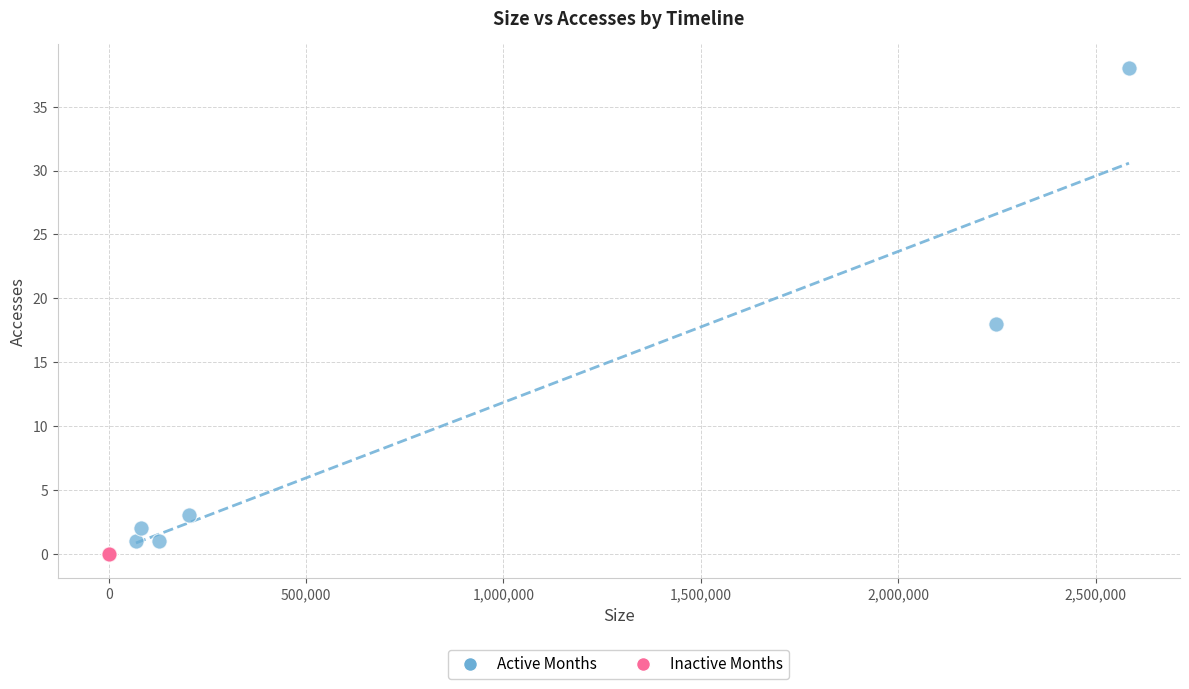

Which series contains the highest Y value?

Active Months